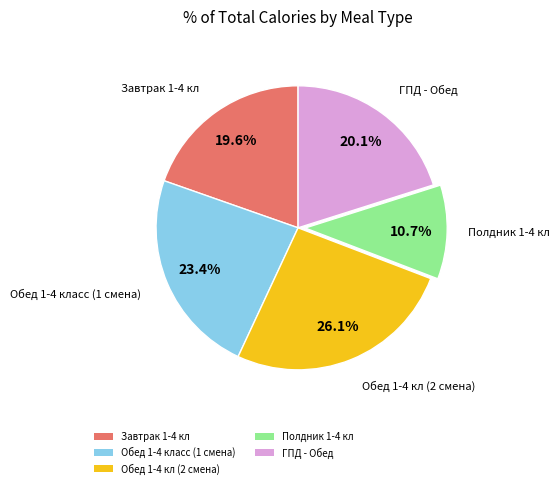

To the nearest percent, what portion does Завтрак 1-4 кл represent?

20%